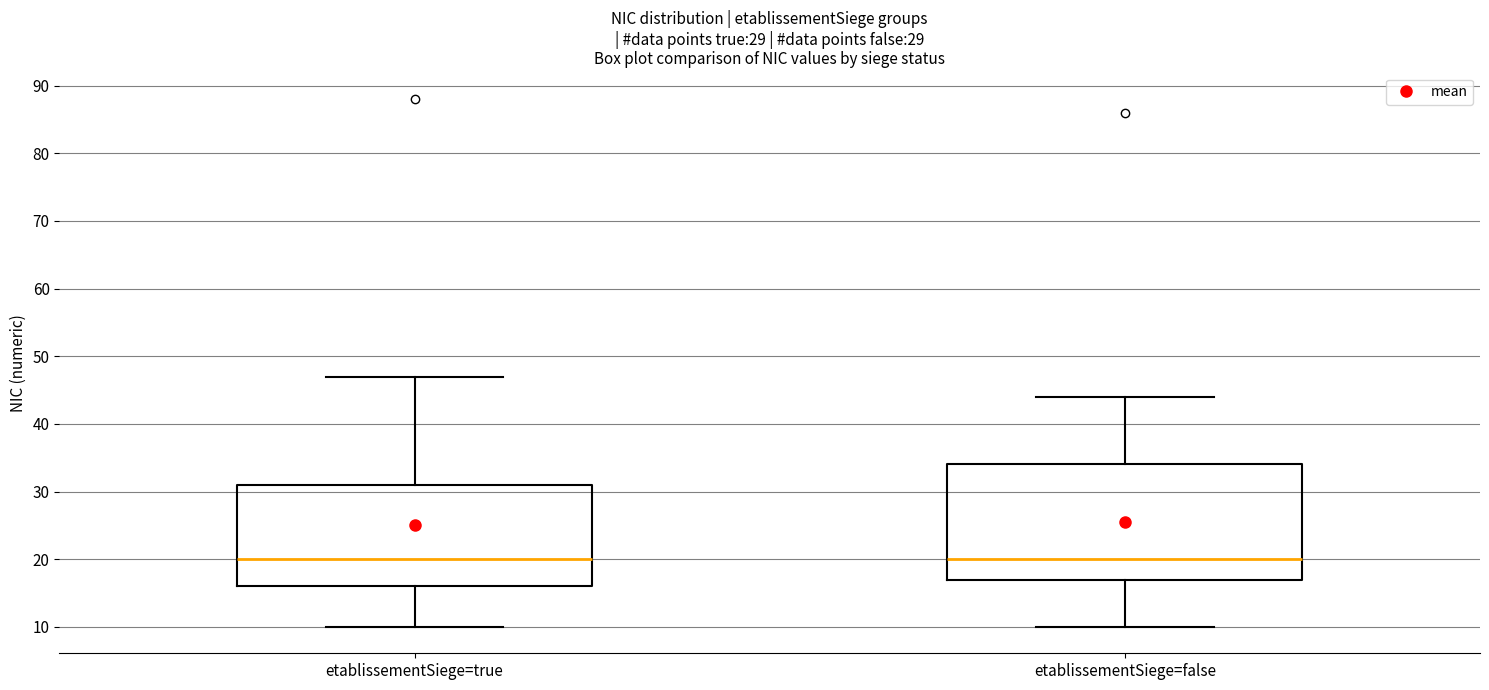

Which box is the tallest, from its lower edge to its upper edge?

etablissementSiege=false